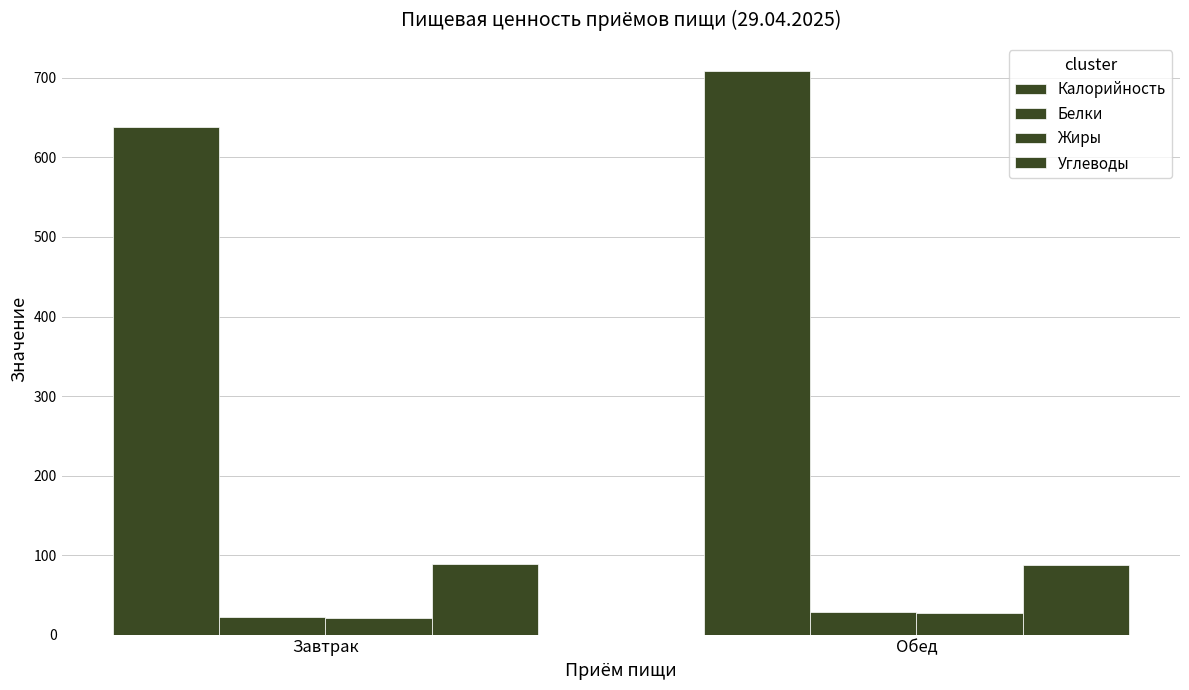

How many data points in Белки are above 28?

1